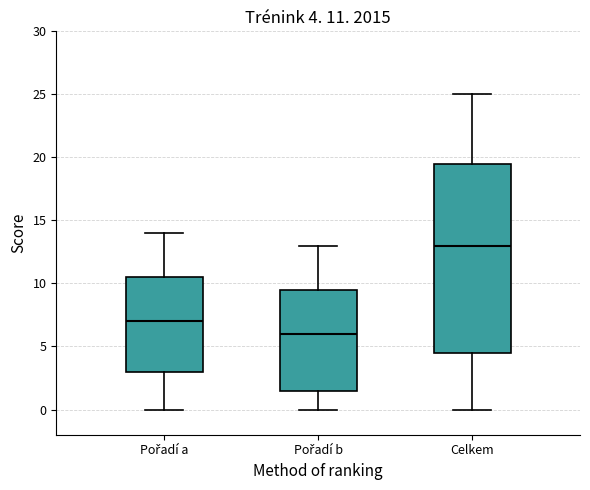

Which box has the highest median line?

Celkem